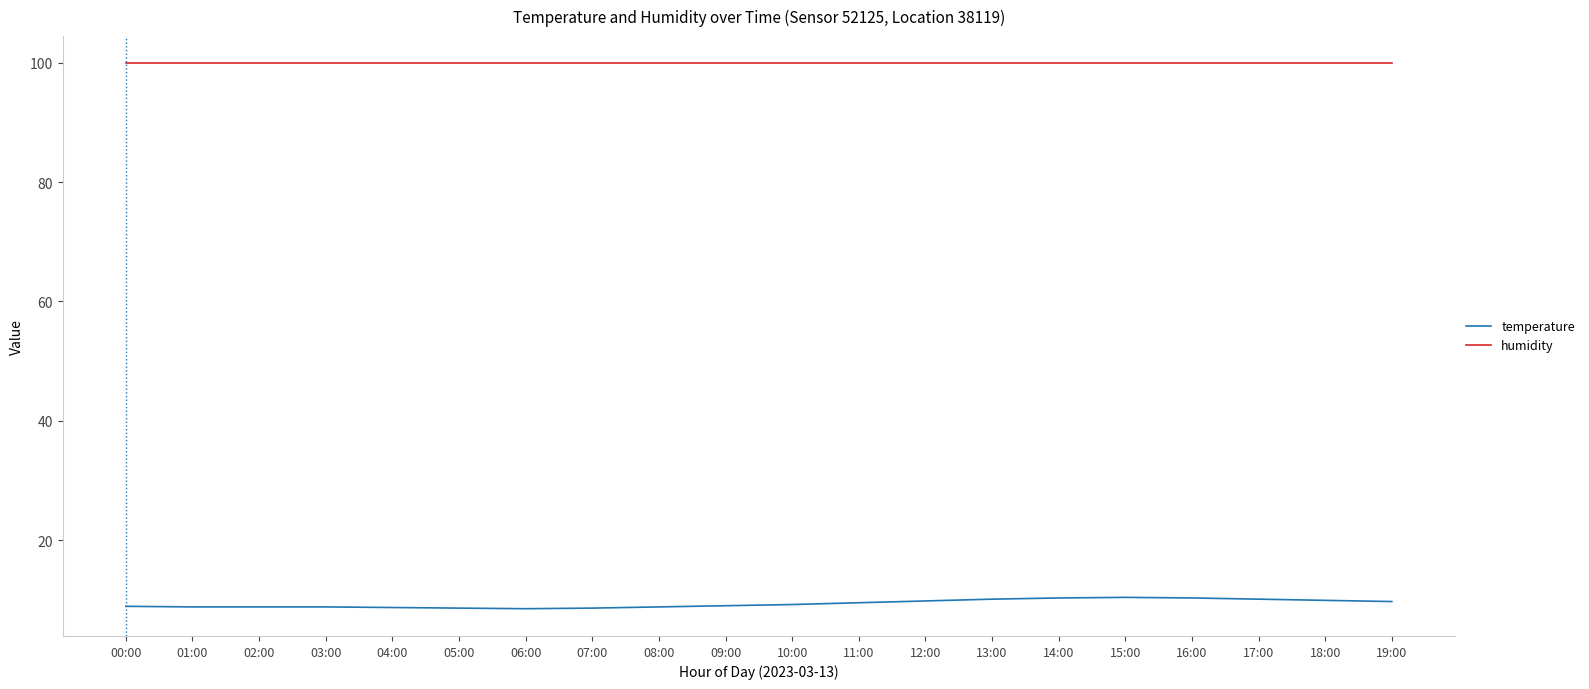

True or false: temperature and humidity cross at least once.

False